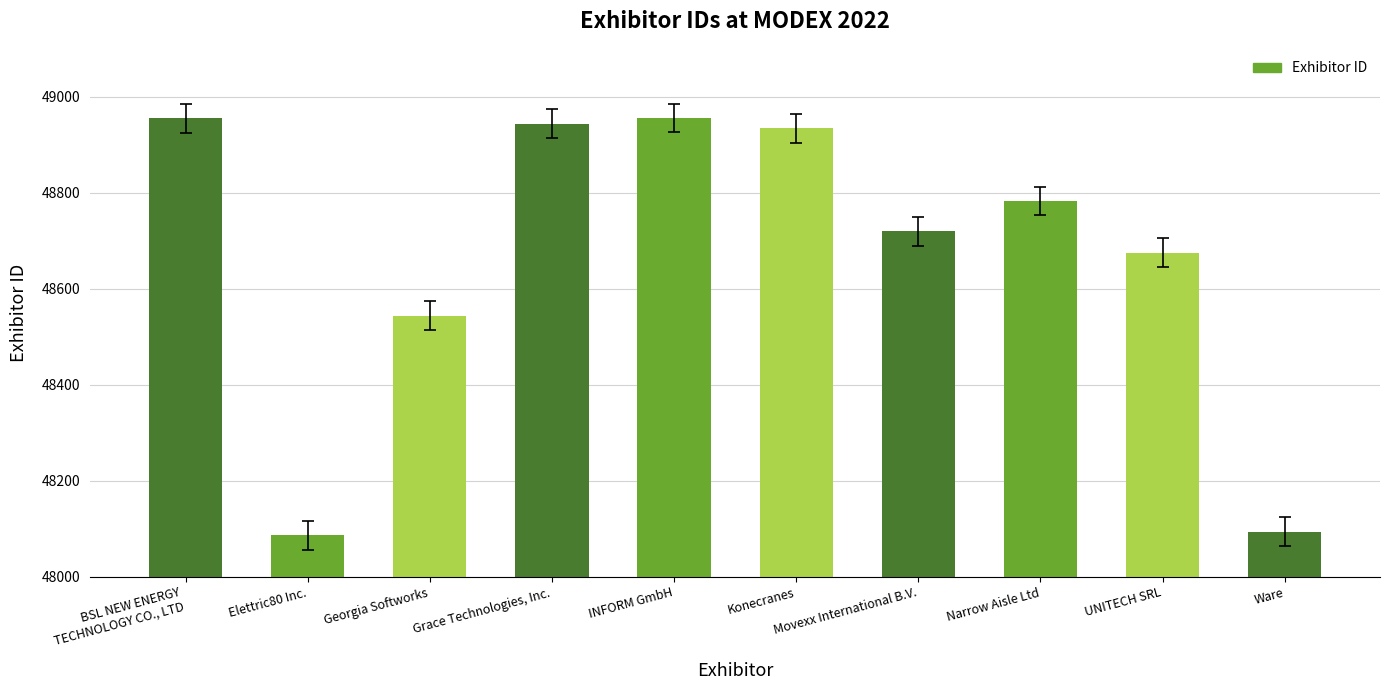

Between BSL NEW ENERGY
TECHNOLOGY CO., LTD and Grace Technologies, Inc., which is larger?

BSL NEW ENERGY
TECHNOLOGY CO., LTD